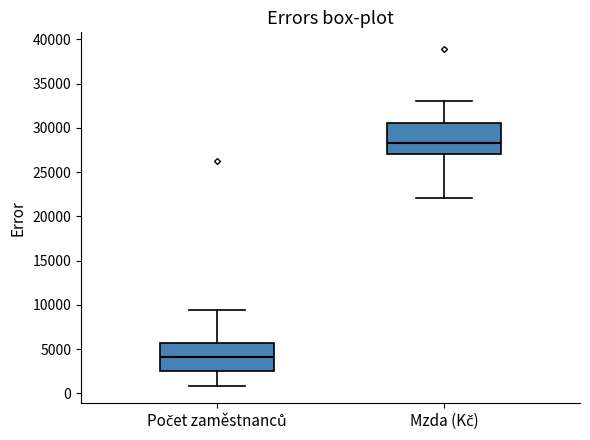

Reading left to right, read every box against the y-axis: the position of its median line, the range the box covers, and the ends of its whiskers. The values are not printed on the chart, so give them approximately, as read against the axis.

Počet zaměstnanců: median 4000, box 2500 to 5500, whiskers 1000 to 9500
Mzda (Kč): median 28500, box 27000 to 30500, whiskers 22000 to 33000